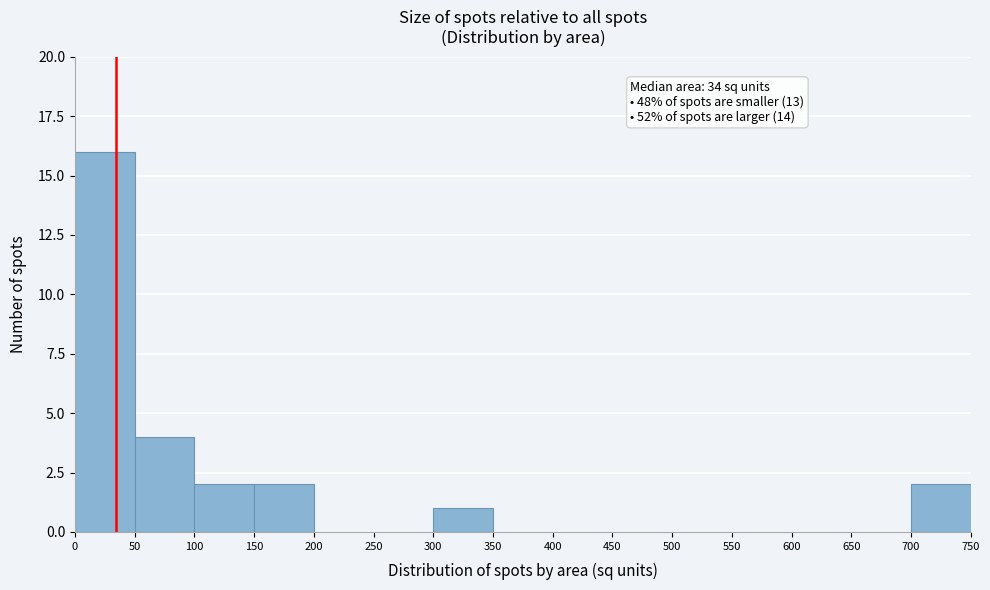

Which range on the x-axis has the tallest bar?

0 to 50